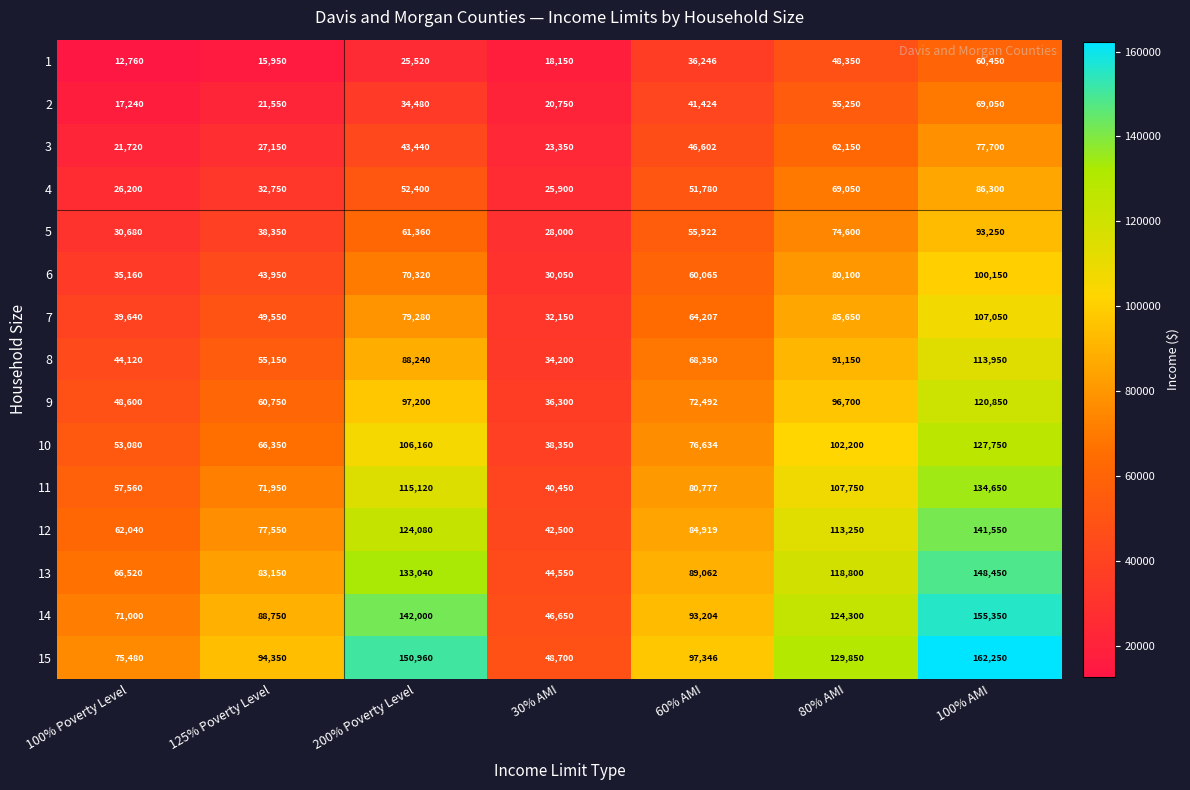

Where is 5 nearest to the value 60625?

200% Poverty Level